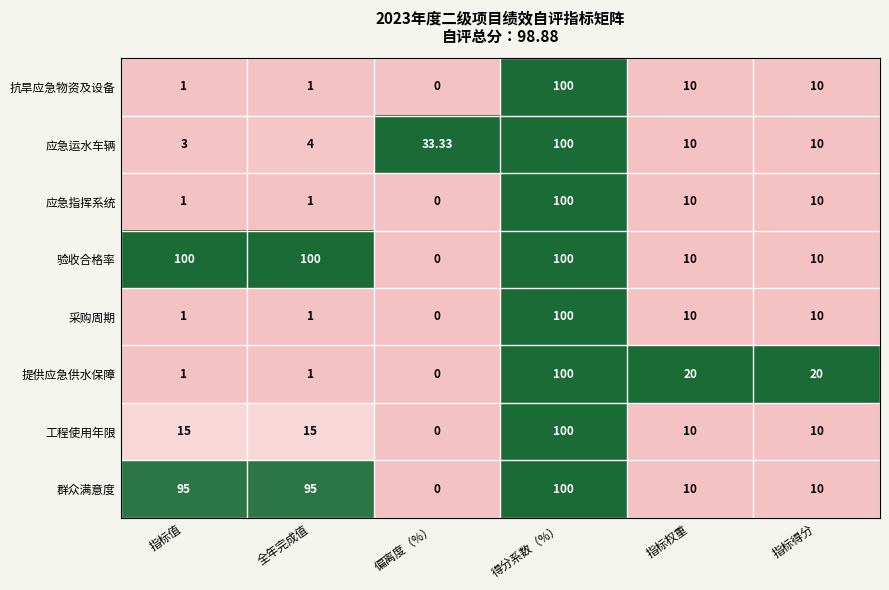

Which category has the lowest value across all series?

偏离度（%）